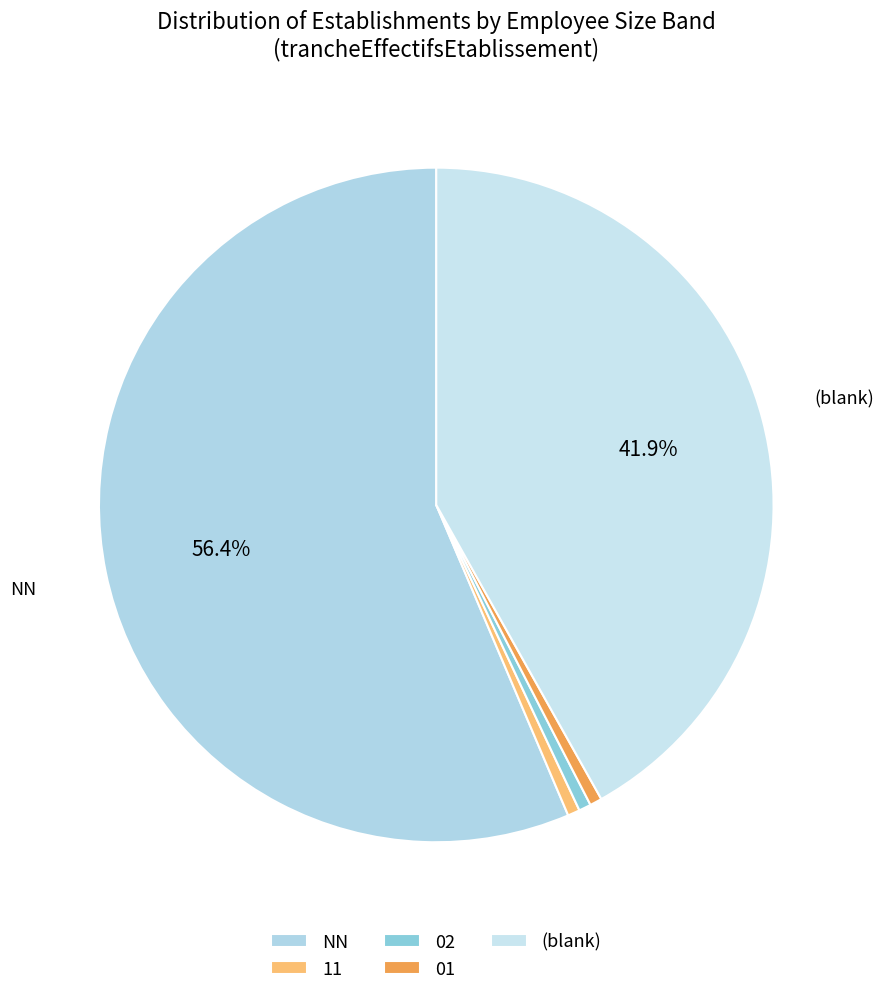

What is the majority slice?

NN